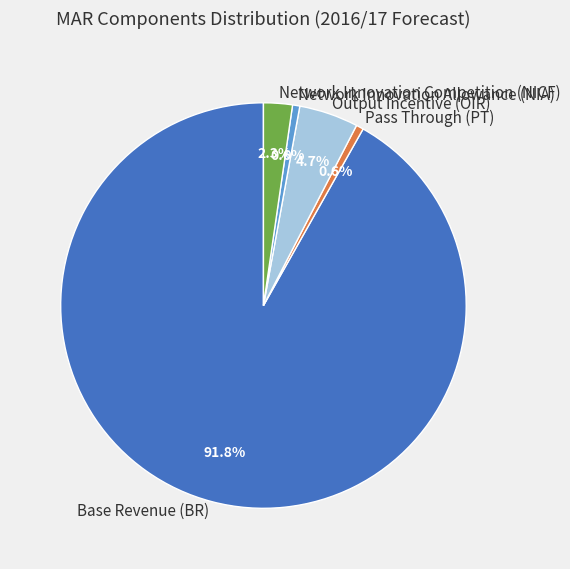

How many segments does this pie chart have?

5